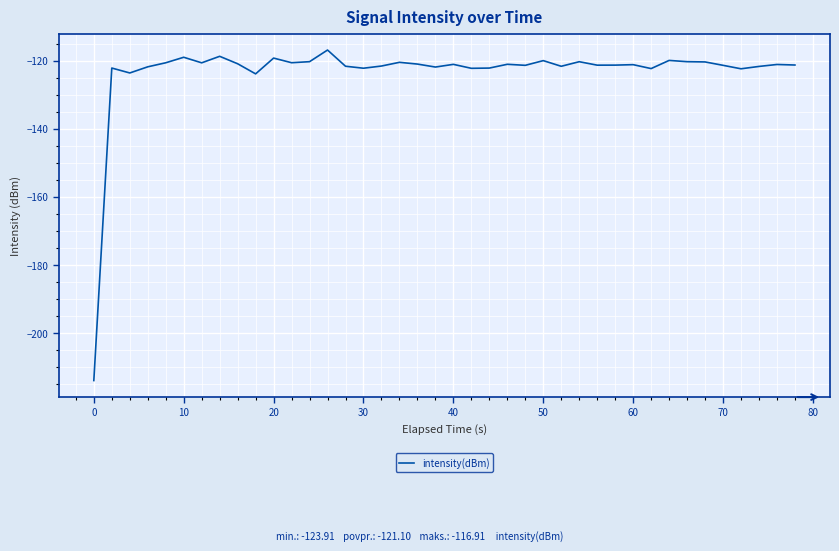

What is the smallest value displayed?

-213.9